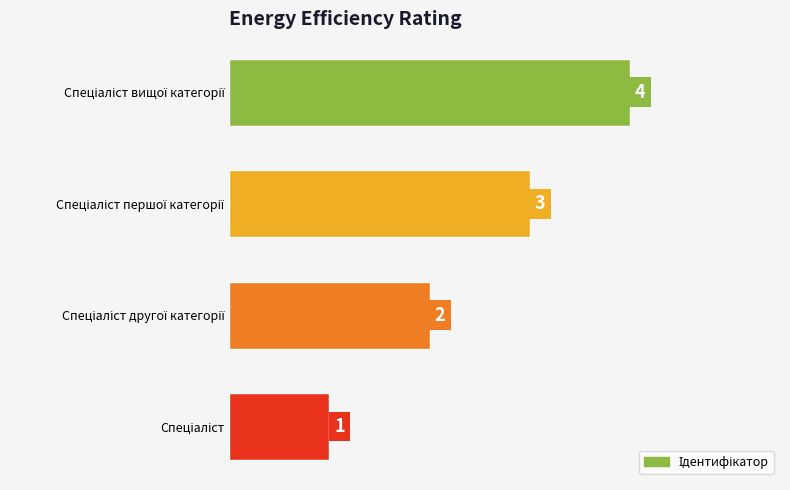

What is the sum of all values?

10